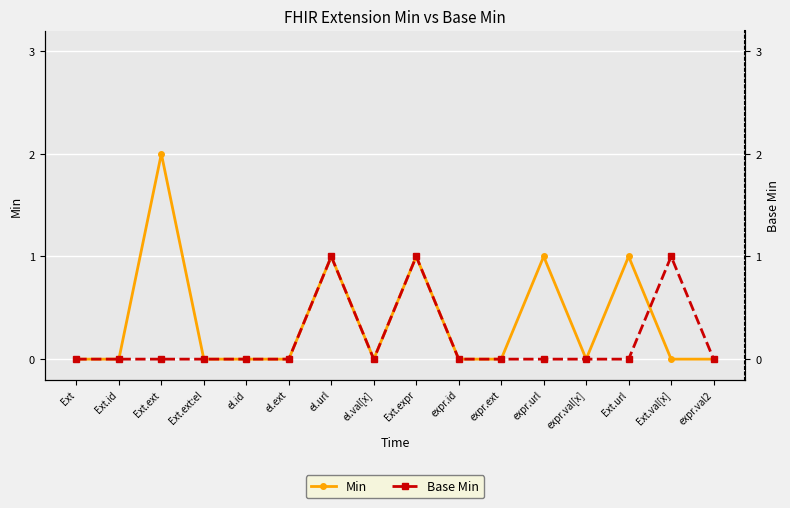

Between Ext and el.url, which is larger?

el.url